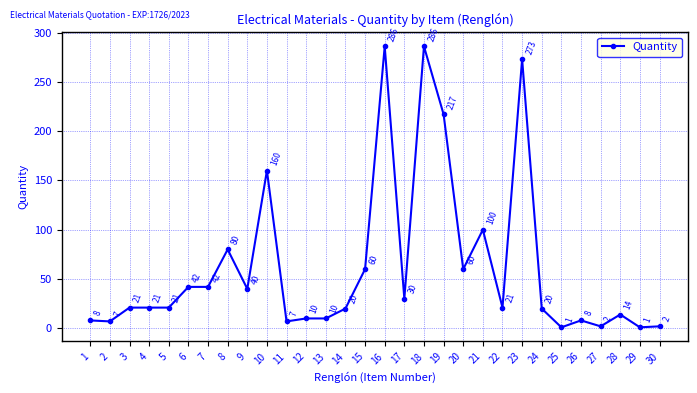

What is the smallest value displayed?

1